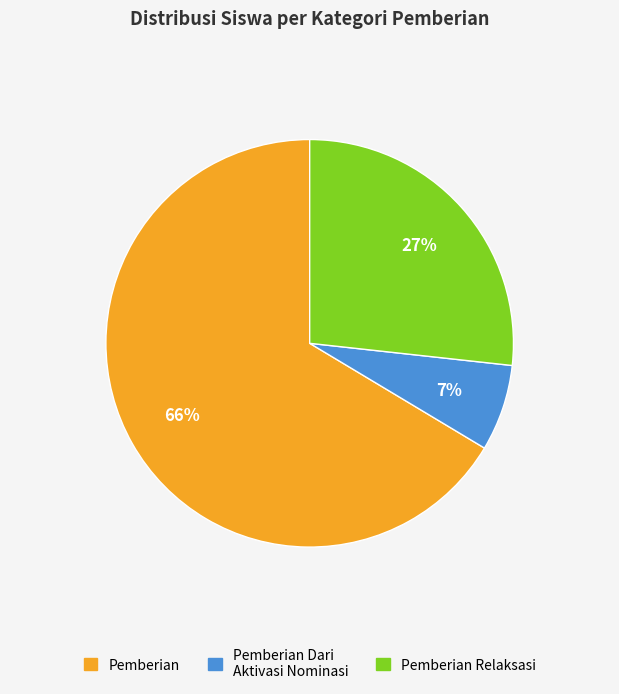

To the nearest percent, what is the average slice percentage?

33%